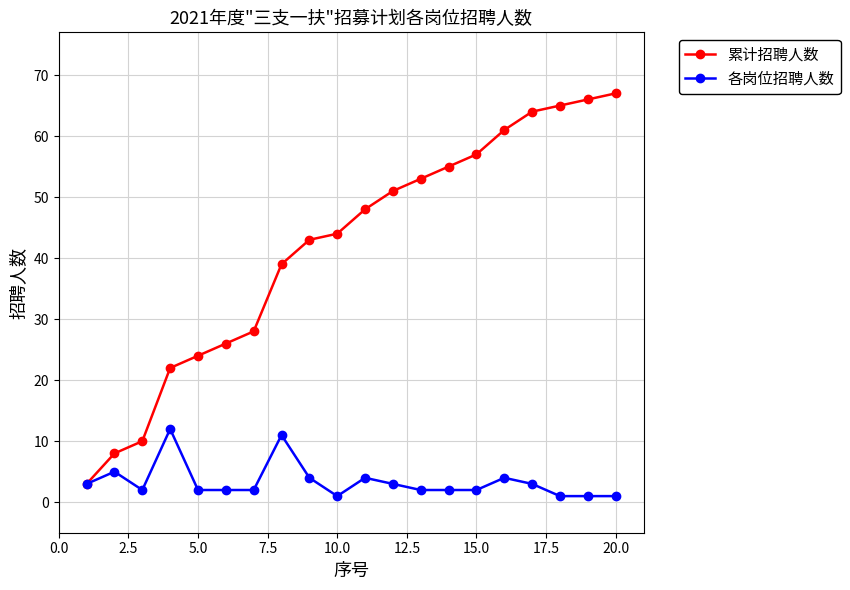

Which series has the largest range (max minus min)?

累计招聘人数